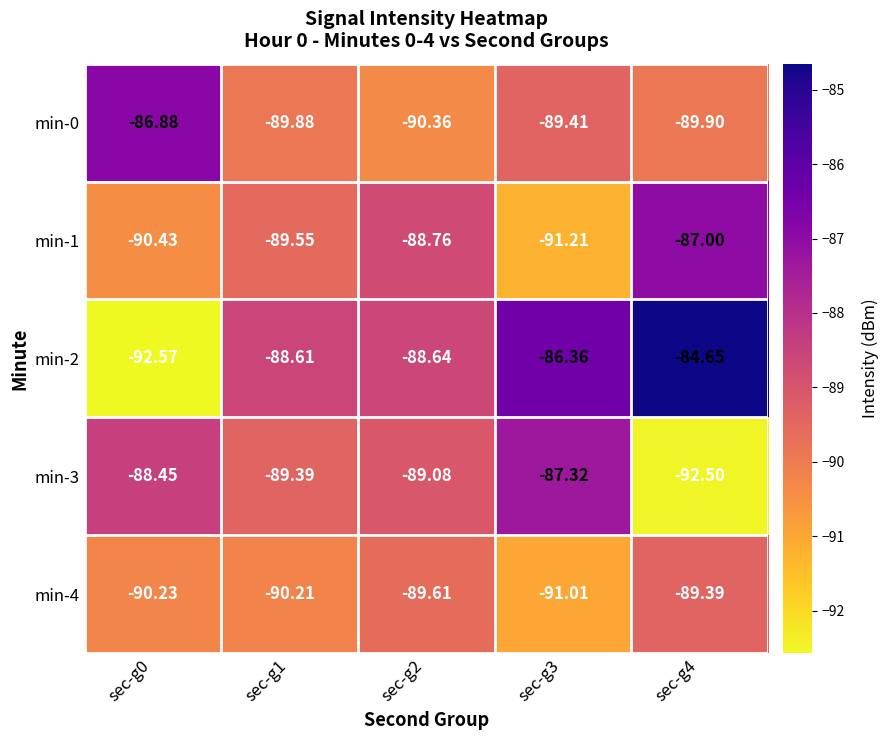

How many values in the min-0 series are below -89?

4